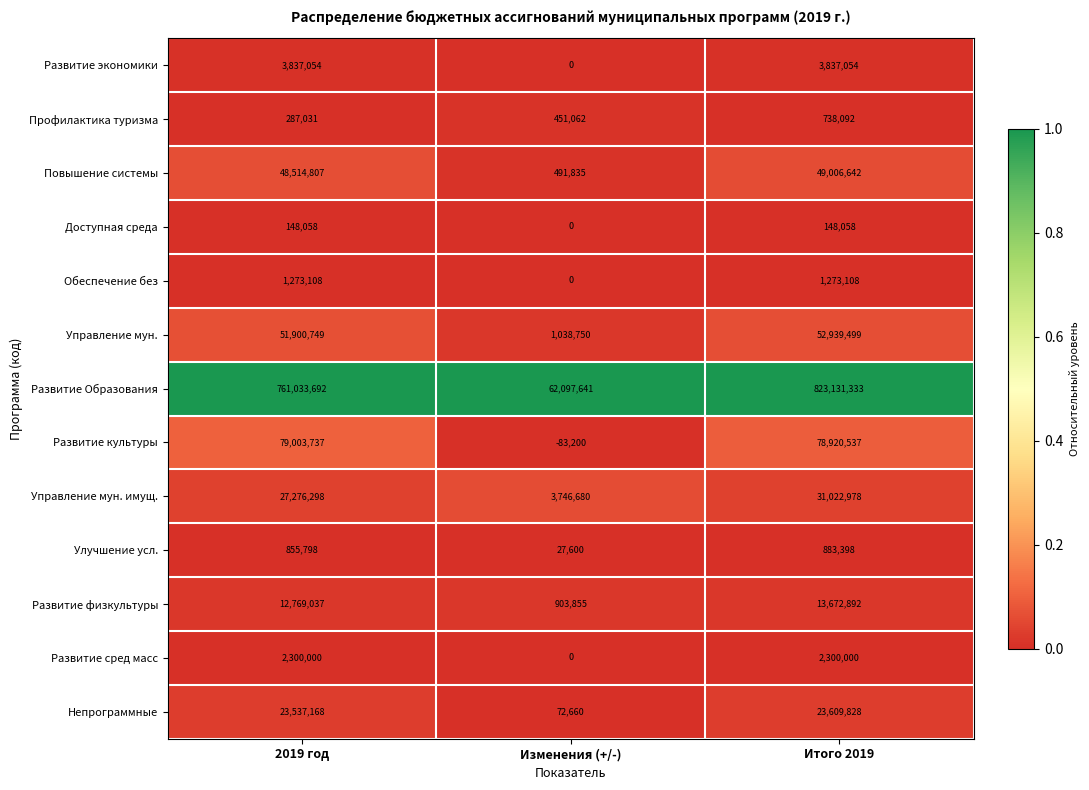

At Итого 2019, list the series in order from largest to smallest.

Развитие Образования, Развитие культуры, Управление мун., Повышение системы, Управление мун. имущ., Непрограммные, Развитие физкультуры, Развитие экономики, Развитие сред масс, Обеспечение без, Улучшение усл., Профилактика туризма, Доступная среда